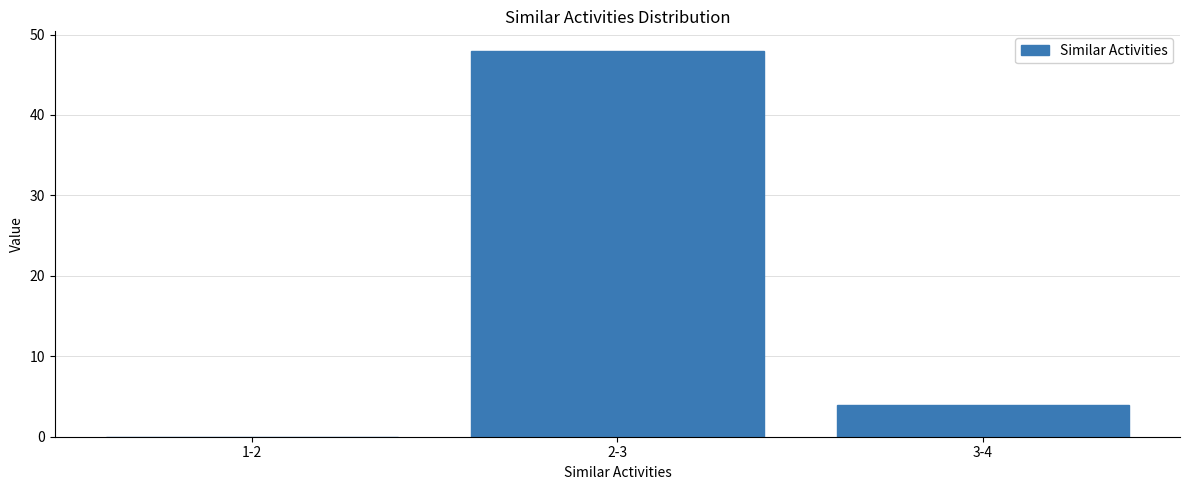

Reading right to left, list all the values displayed in this chart.

3-4=4	2-3=48	1-2=0